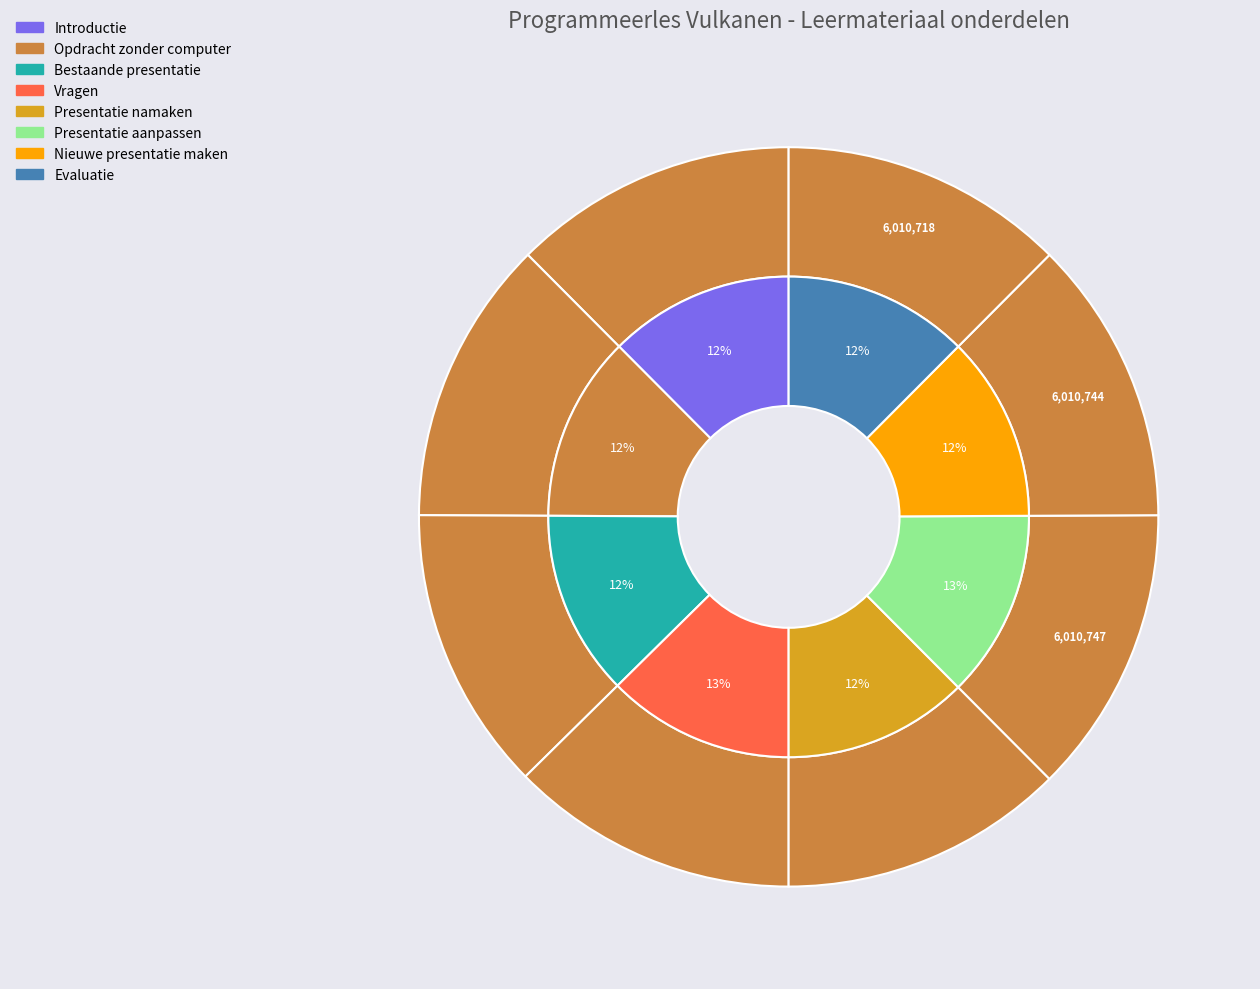

Is there a majority slice in this chart?

No